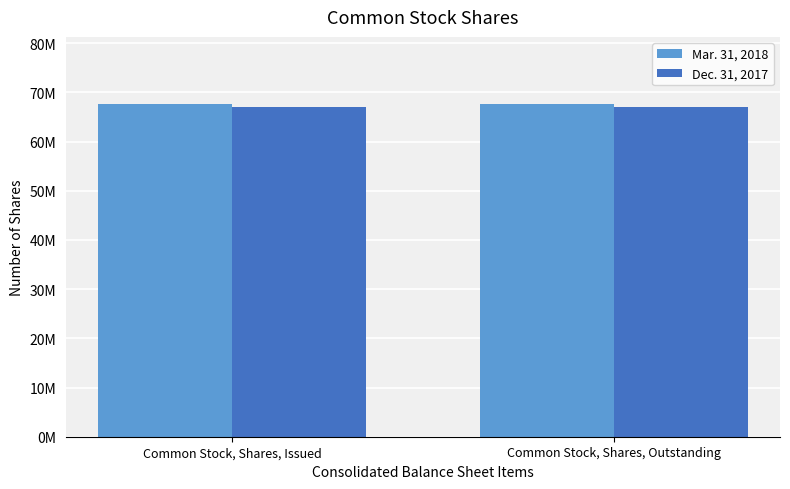

What is the label of the 1st bar from the left?

Common Stock, Shares, Issued